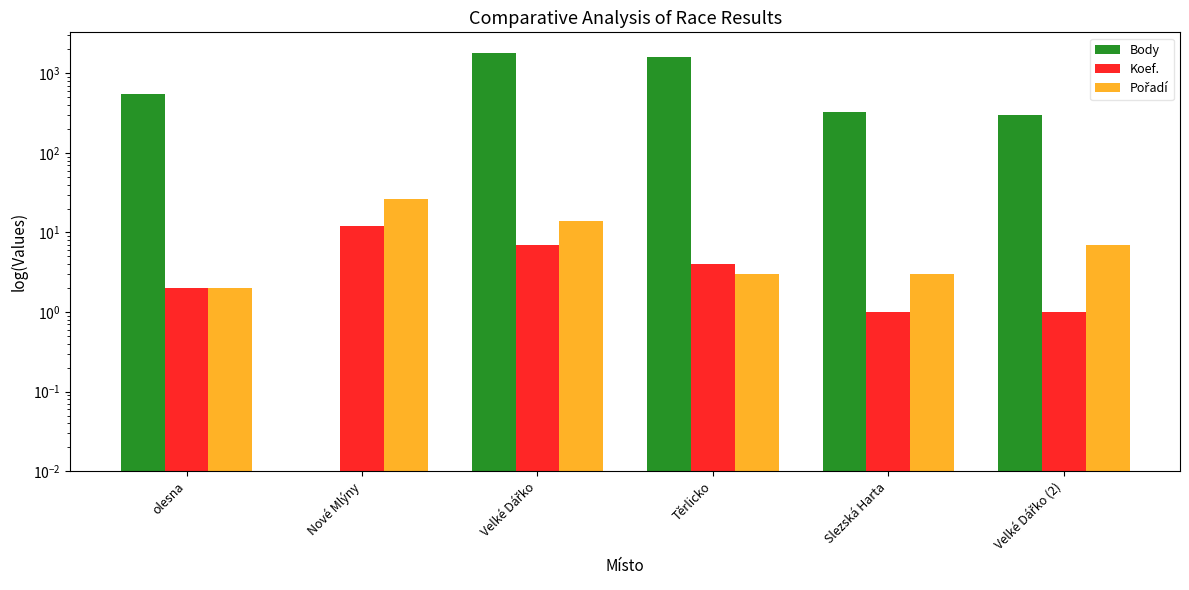

At which label does Pořadí reach its peak?

Nové Mlýny